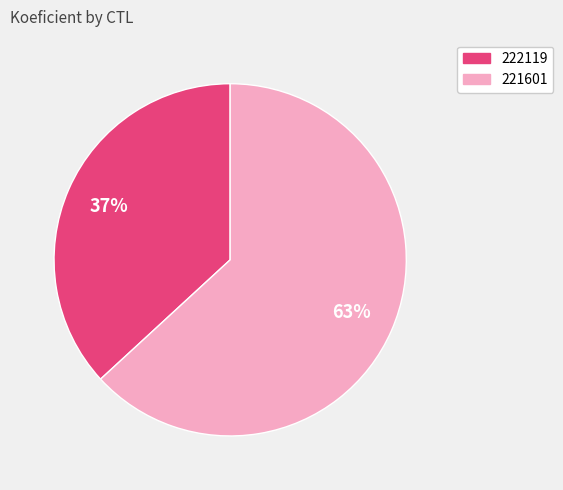

Which slice represents more than half of the pie?

221601